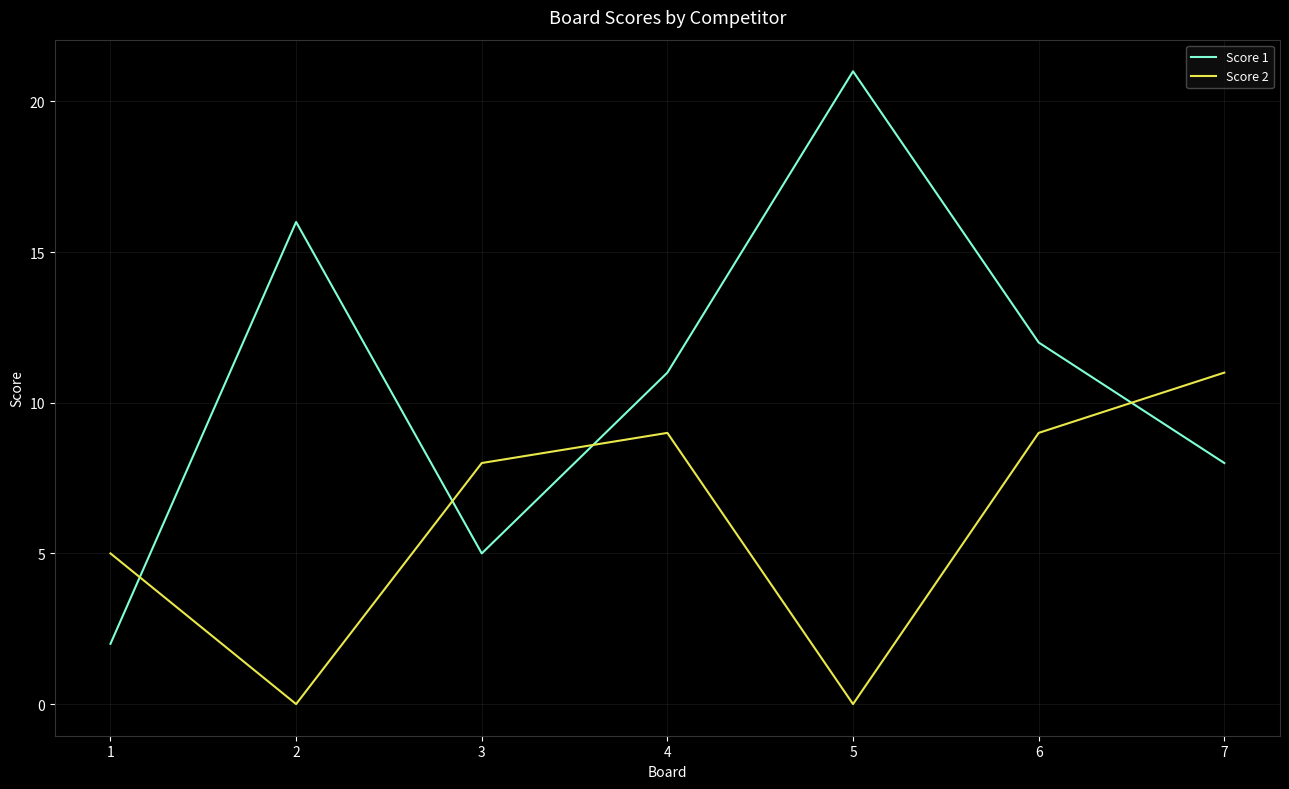

True or false: Score 2 has a value of 0 at 2.

True